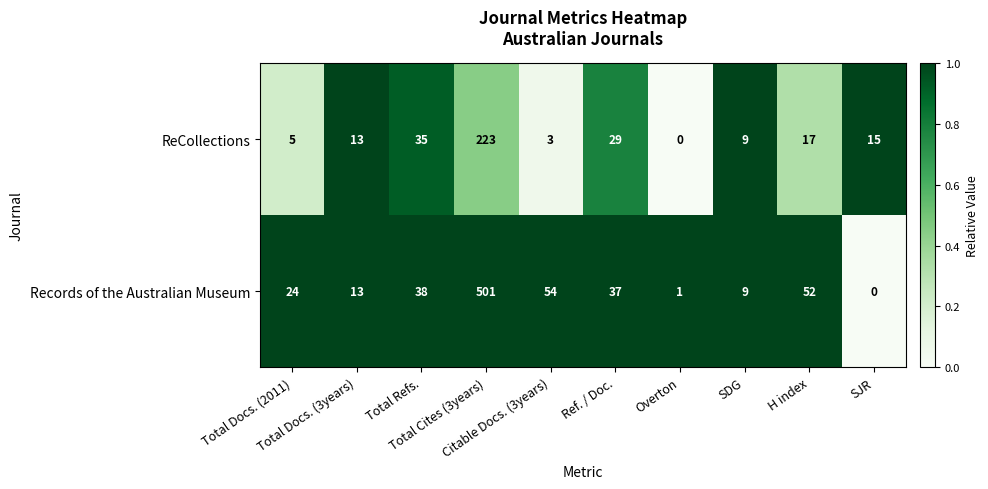

Which series has the largest range (max minus min)?

Records of the Australian Museum